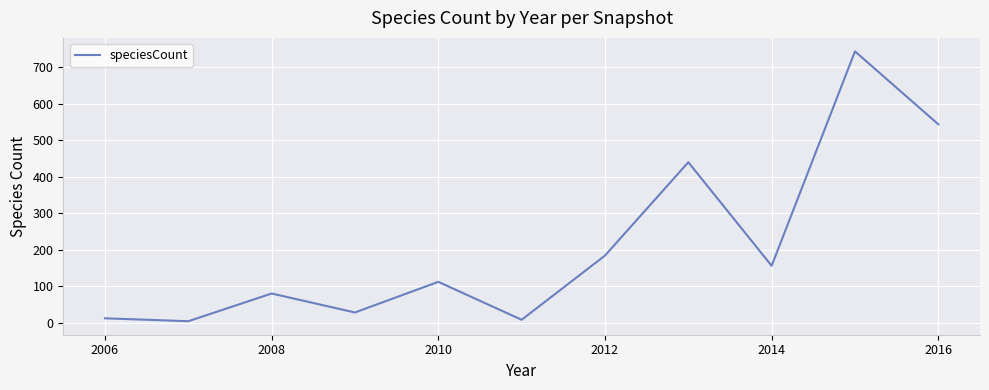

What is the difference between the maximum and minimum values?

740